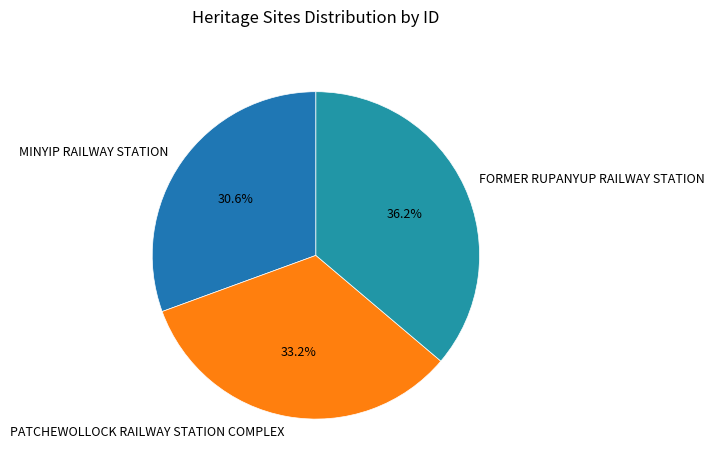

The MINYIP RAILWAY STATION slice represents 25% of the pie. True or false?

False